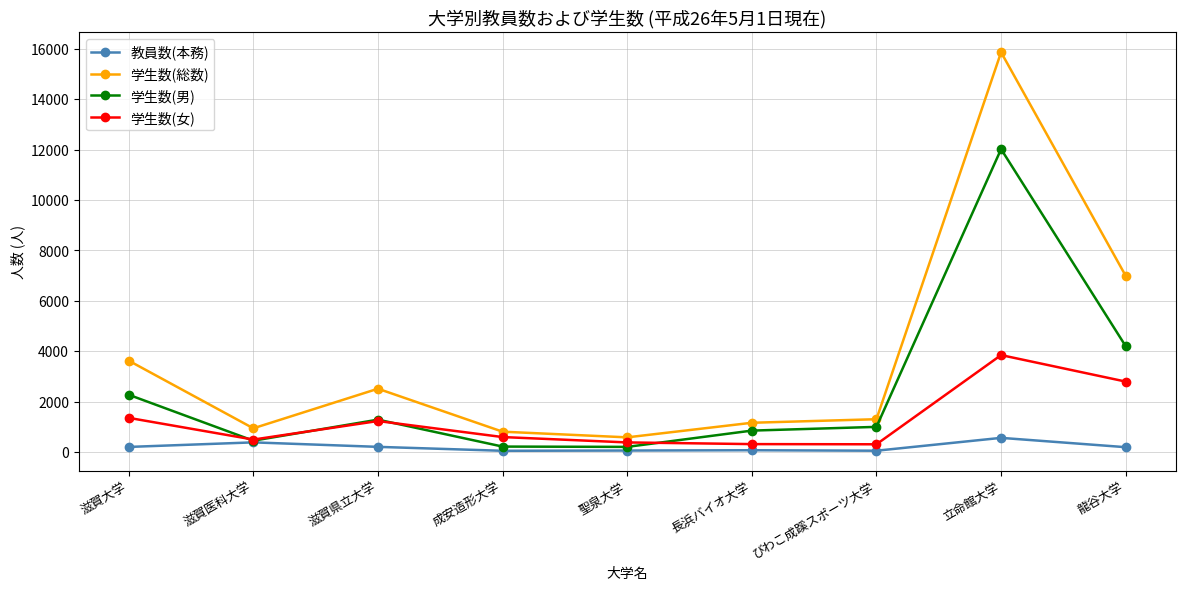

In 学生数(総数), how many points are lower than both neighbors (excluding endpoints)?

2